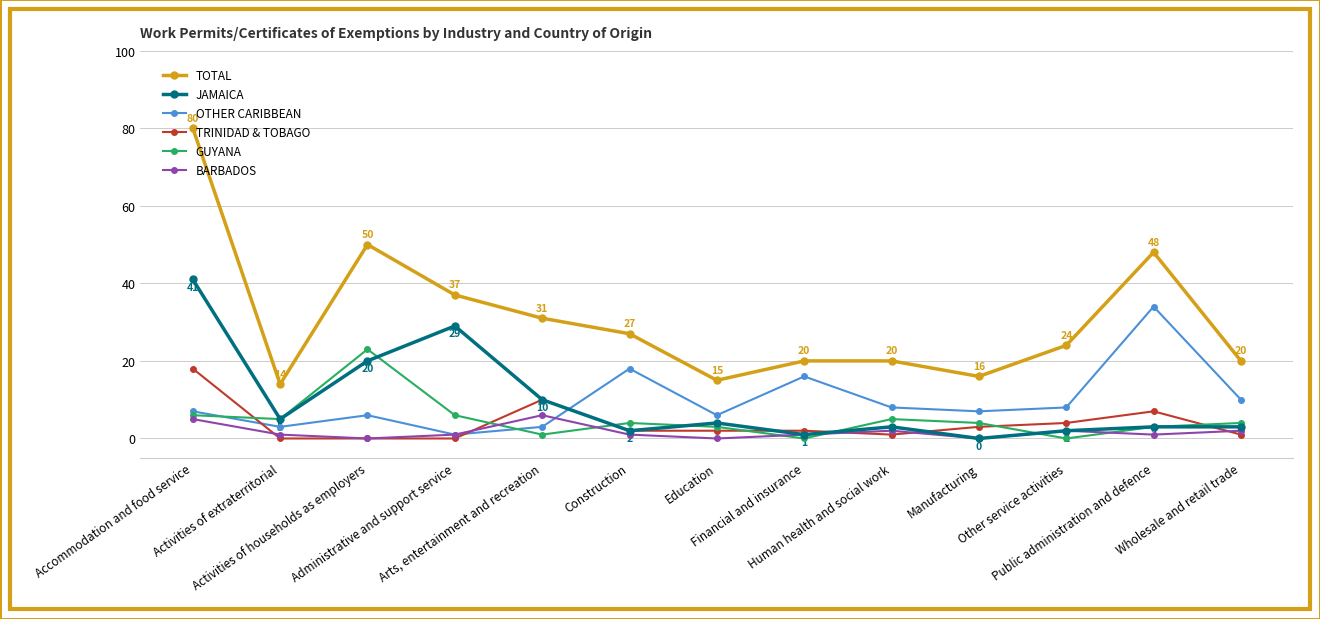

What is the label of the 8th point from the left?

Financial and insurance